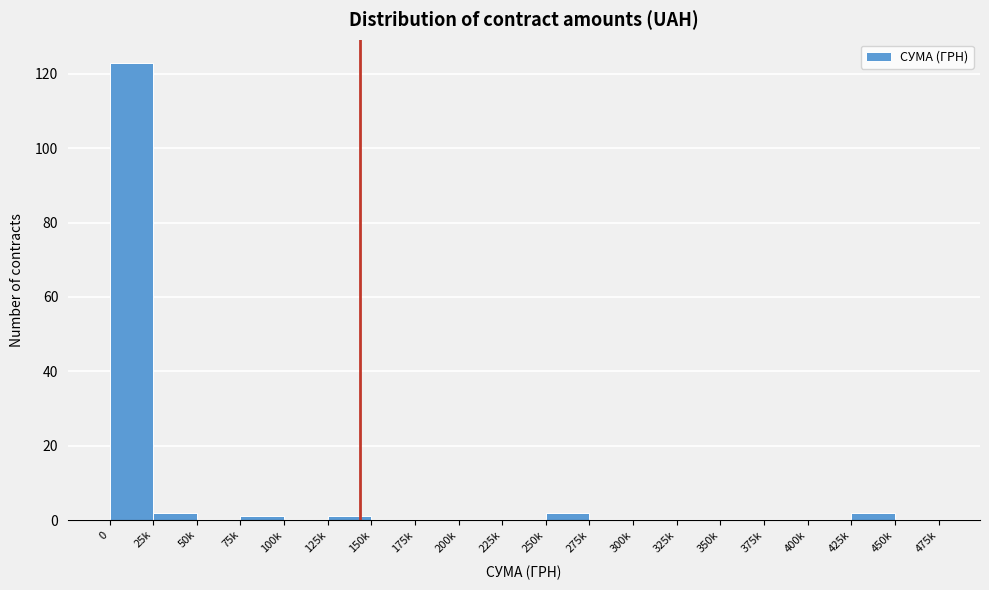

Reading left to right, list all the values displayed in this chart.

0=123	25k=2	50k=0	75k=1	100k=0	125k=1	150k=0	175k=0	200k=0	225k=0	250k=2	275k=0	300k=0	325k=0	350k=0	375k=0	400k=0	425k=2	450k=0